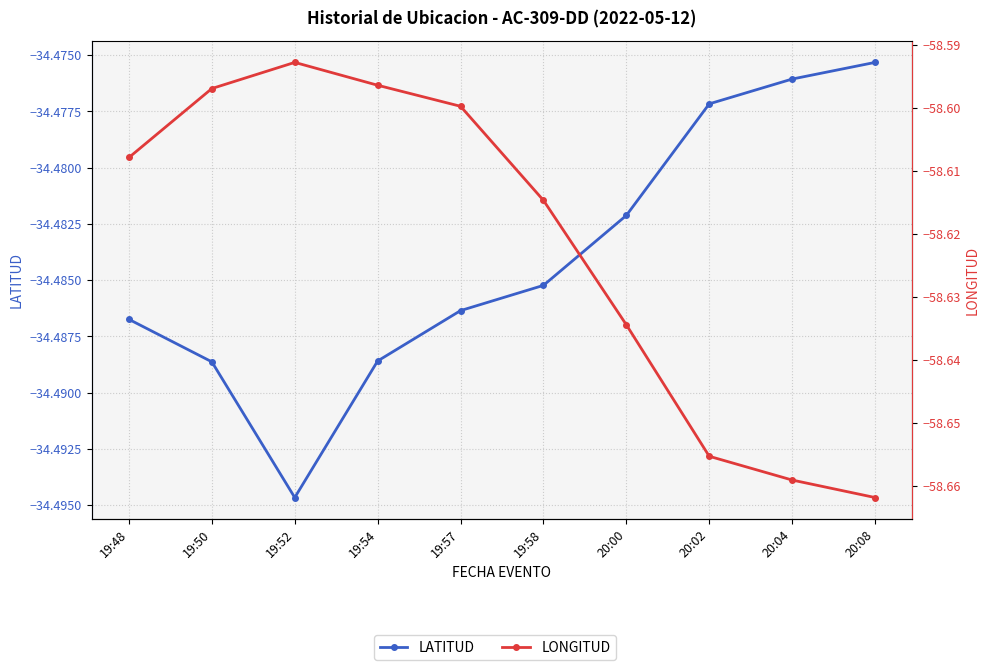

How many interior local peaks does the LONGITUD series have?

1